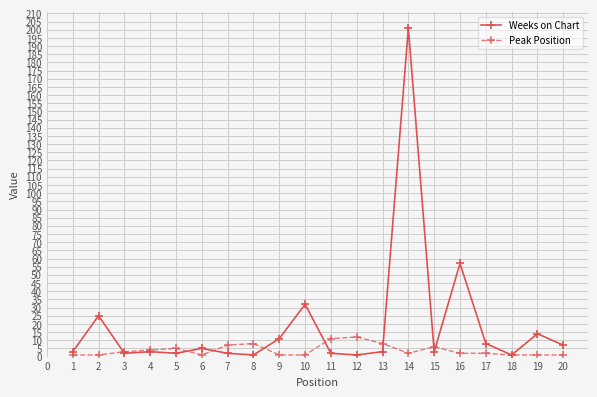

What is the difference between the highest and lowest values at 2?

24